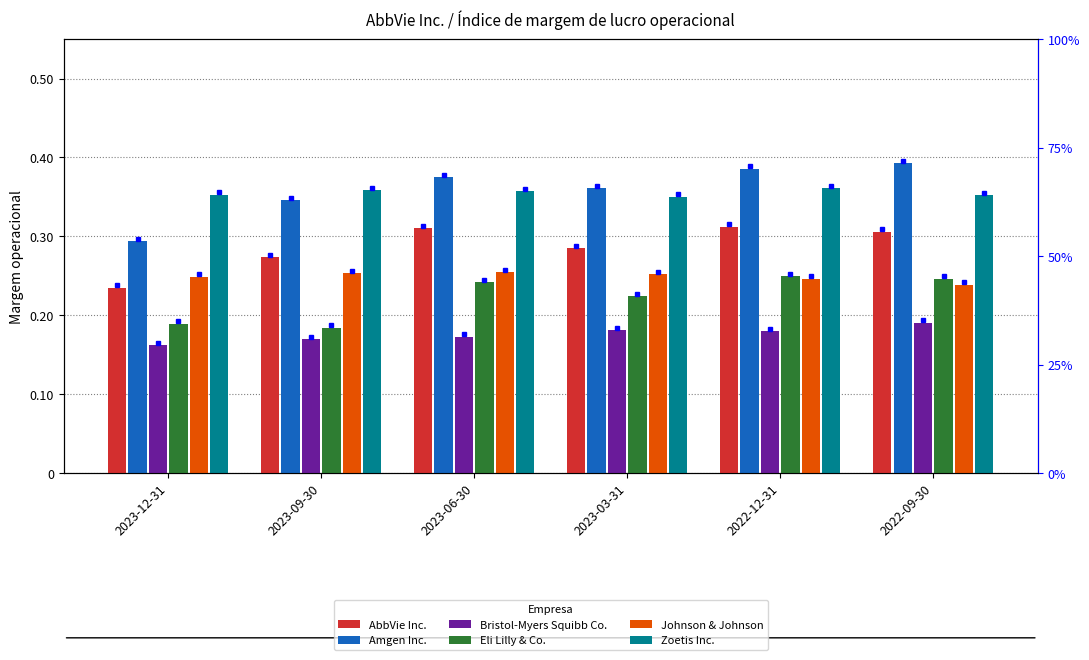

What are all the series names shown in the legend?

AbbVie Inc., Amgen Inc., Bristol-Myers Squibb Co., Eli Lilly & Co., Johnson & Johnson, Zoetis Inc.